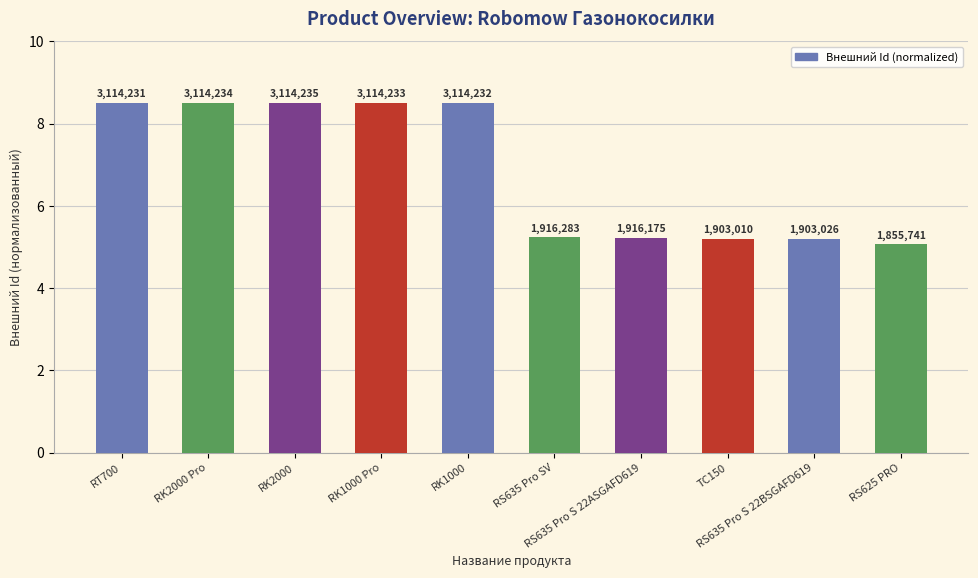

How many bars are there in total?

10